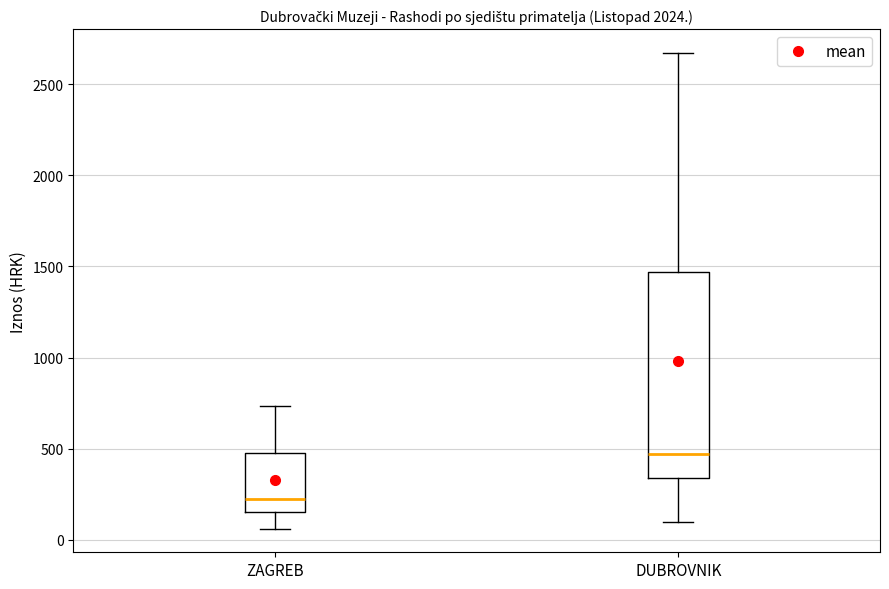

Reading left to right, transcribe this box plot: for each box, give where its median line is, the range the box spans, and where its two whiskers end, as read against the y-axis. The values are not printed on the chart, so give them approximately, as read against the axis.

ZAGREB: median 200, box 150 to 500, whiskers 50 to 750
DUBROVNIK: median 450, box 350 to 1450, whiskers 100 to 2650